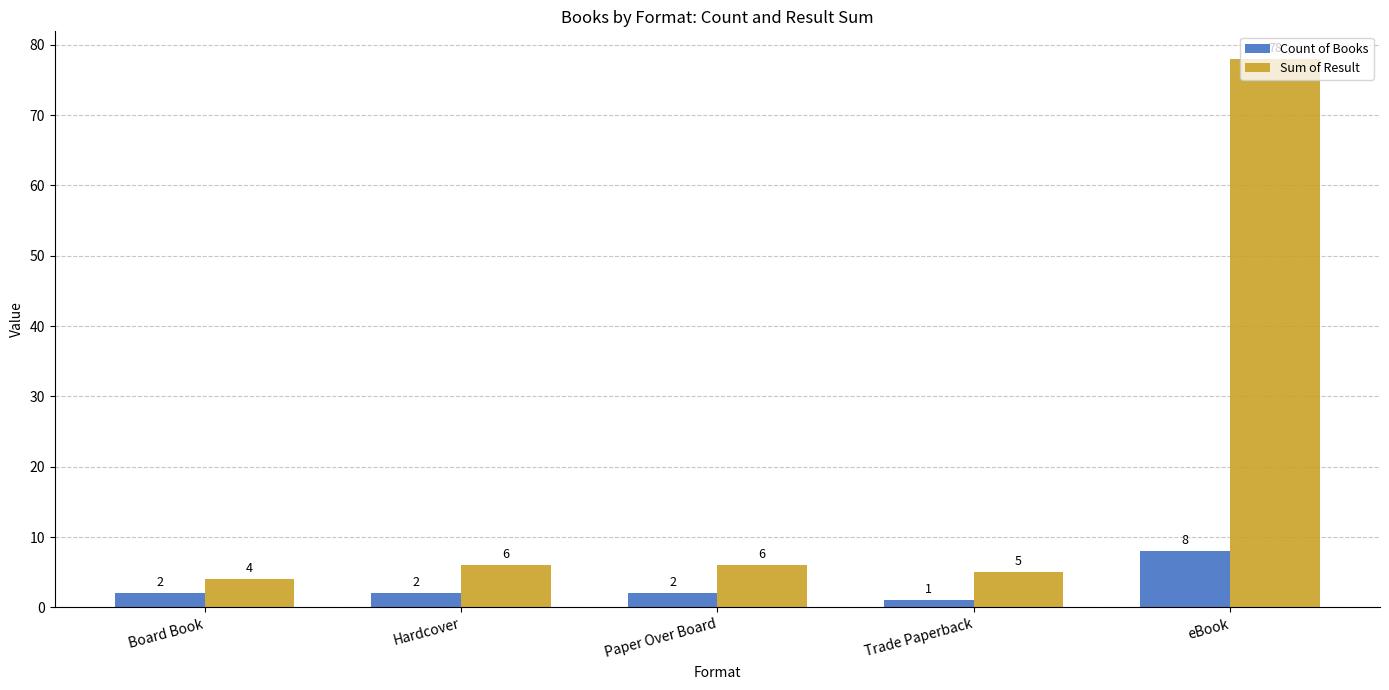

Which label corresponds to the smallest value in the chart?

Trade Paperback